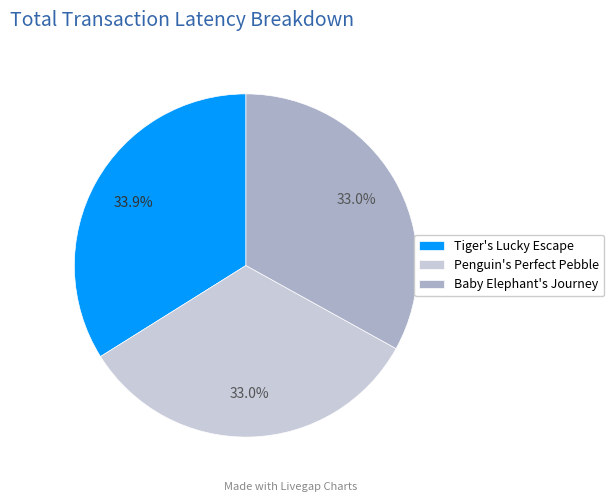

True or false: Penguin's Perfect Pebble accounts for 33% of the total.

True